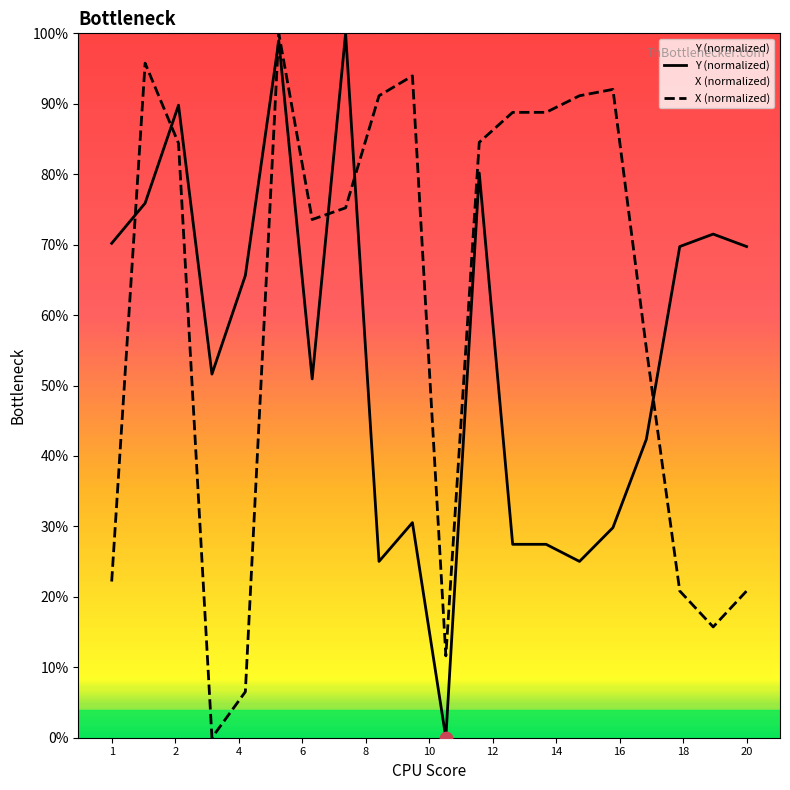

Which series contains the lowest Y value?

Y (normalized)